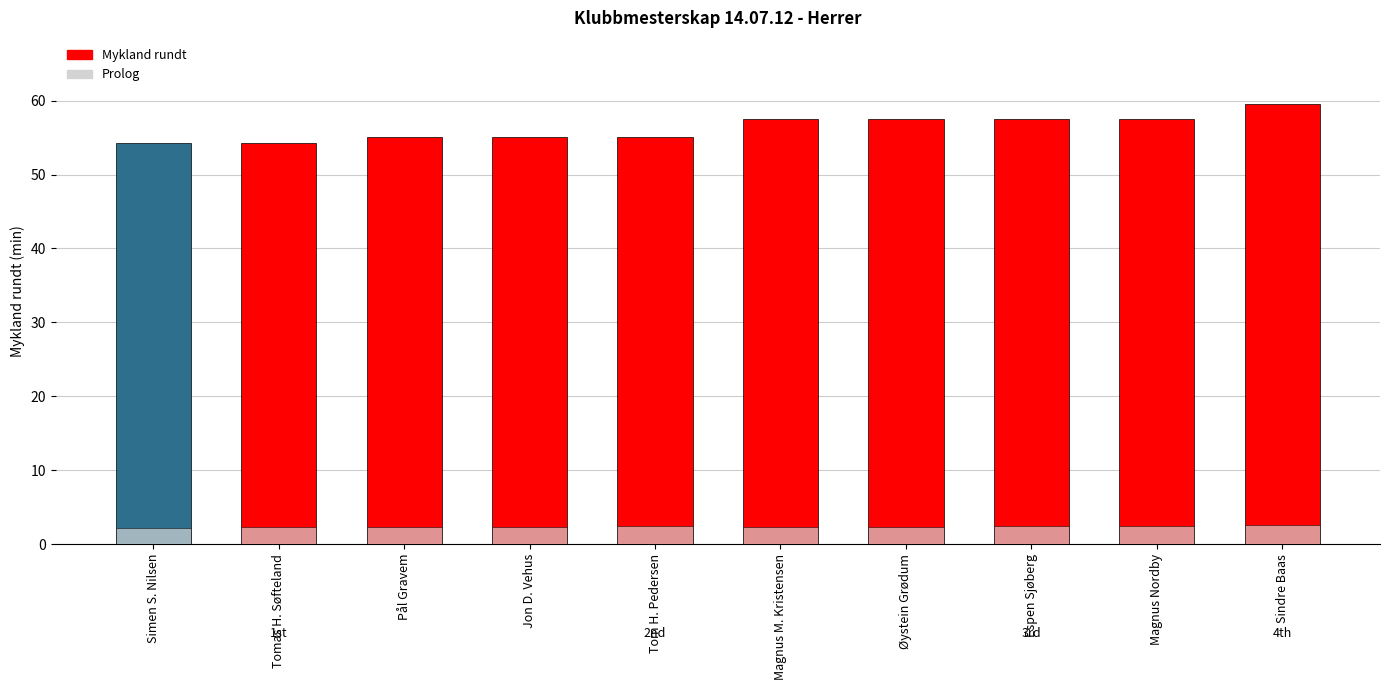

Reading left to right, list all the values displayed in this chart.

Mykland rundt: 54.2	54.3	55.0	55.0	55.0	57.5	57.5	57.5	57.5	59.6
Prolog: 2.2	2.3	2.3	2.4	2.4	2.3	2.4	2.5	2.5	2.6